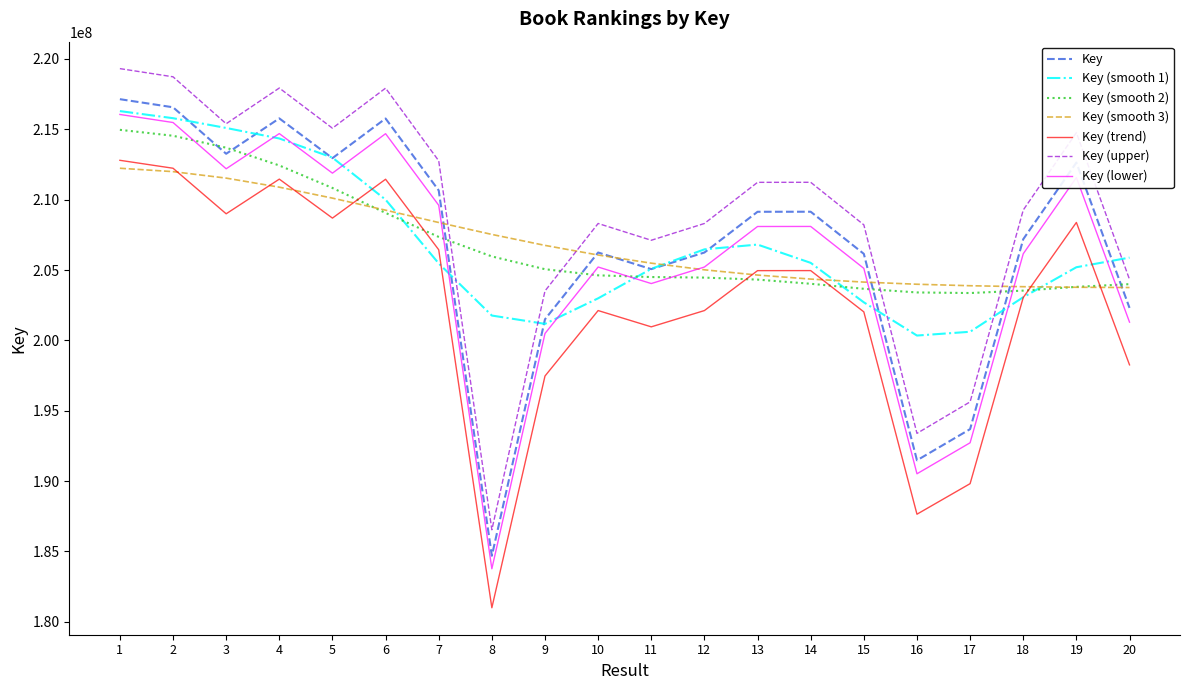

What is the spread (max minus min) of values at 6?

8866757.1